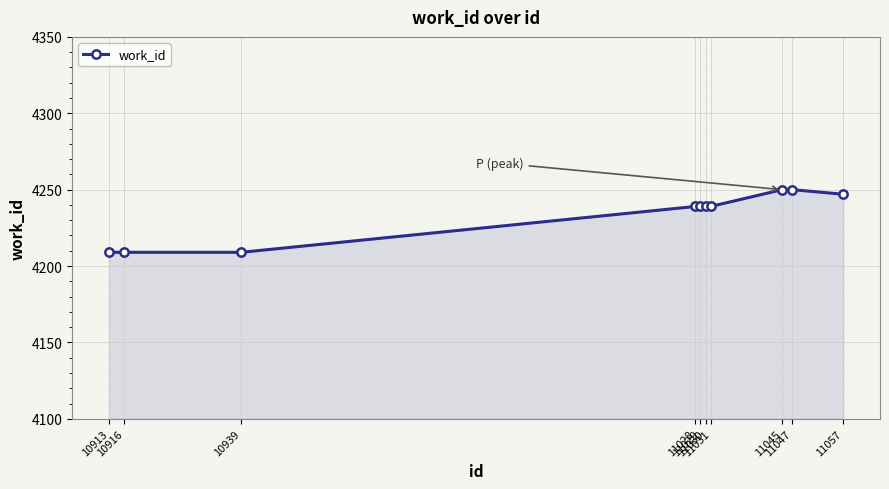

What is the change in value from 10913 to 11031?

+30